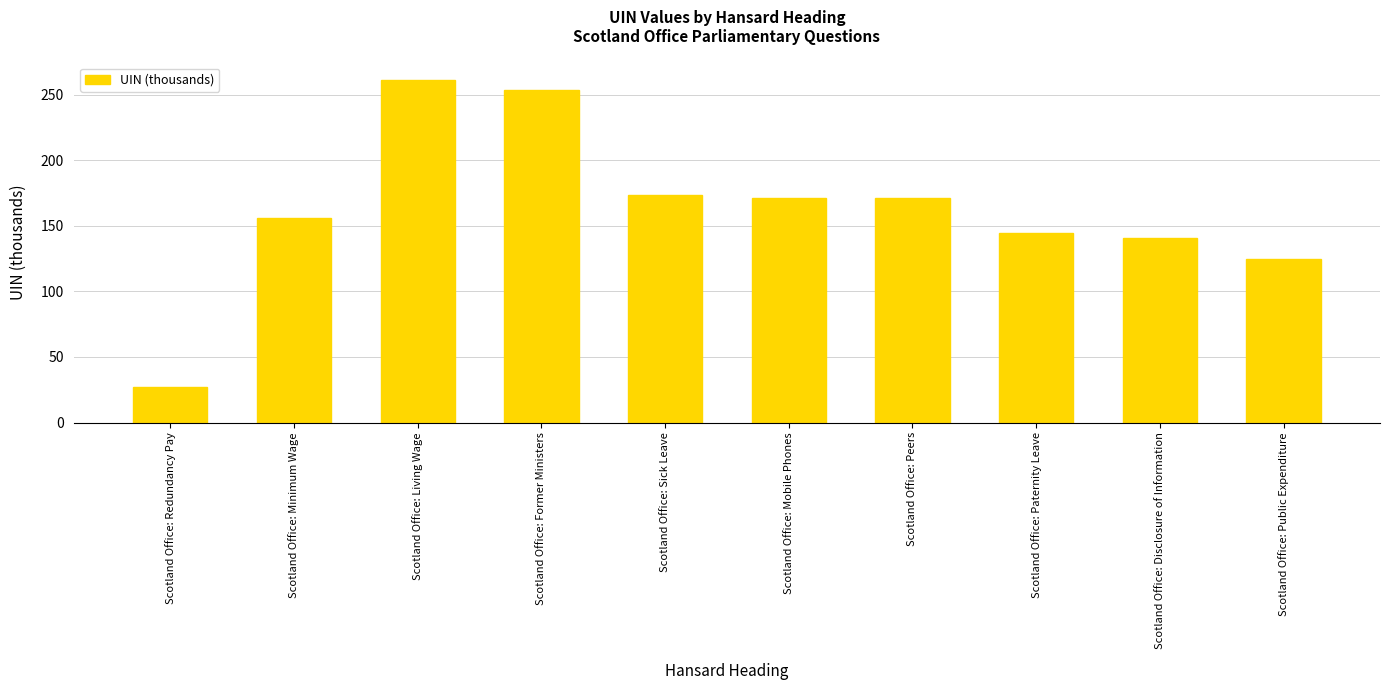

The chart shows a value of 170.9 at Scotland Office: Peers. True or false?

True